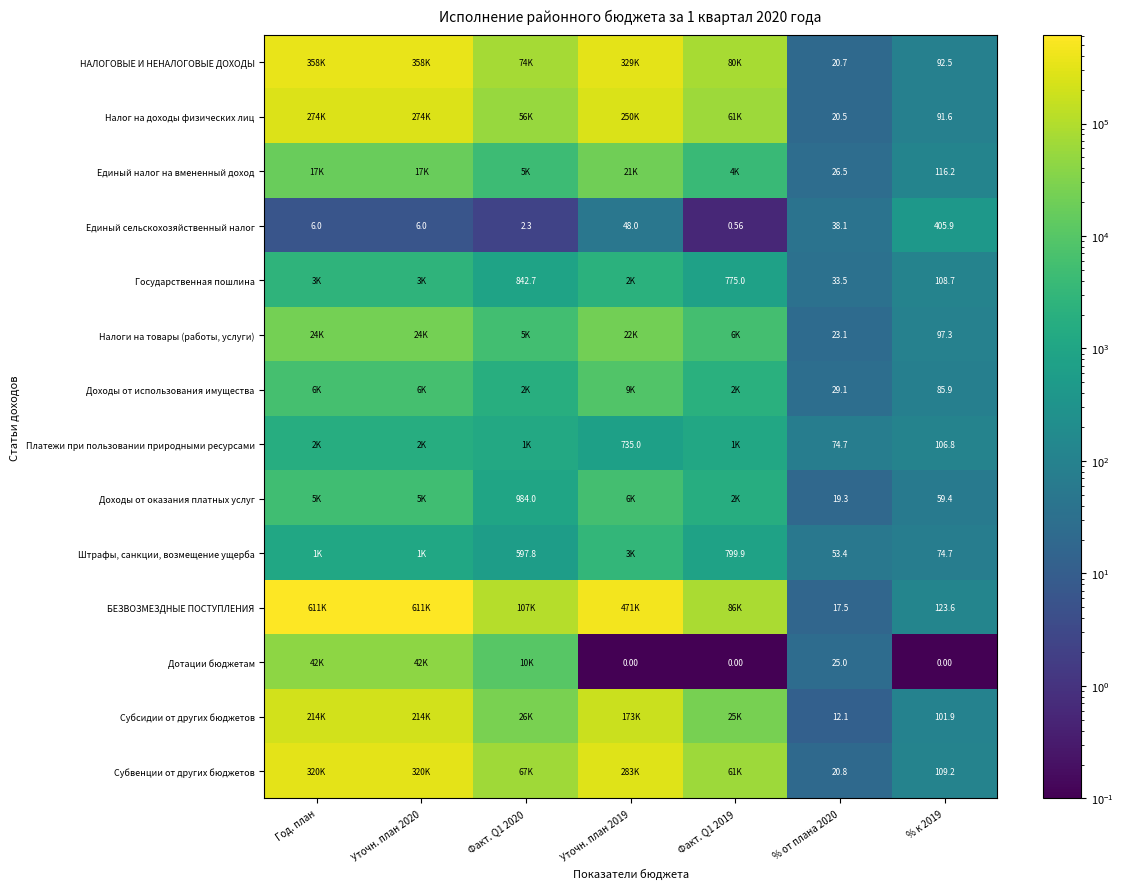

Is it true that Доходы от оказания платных услуг equals 19.3 at % от плана 2020?

True